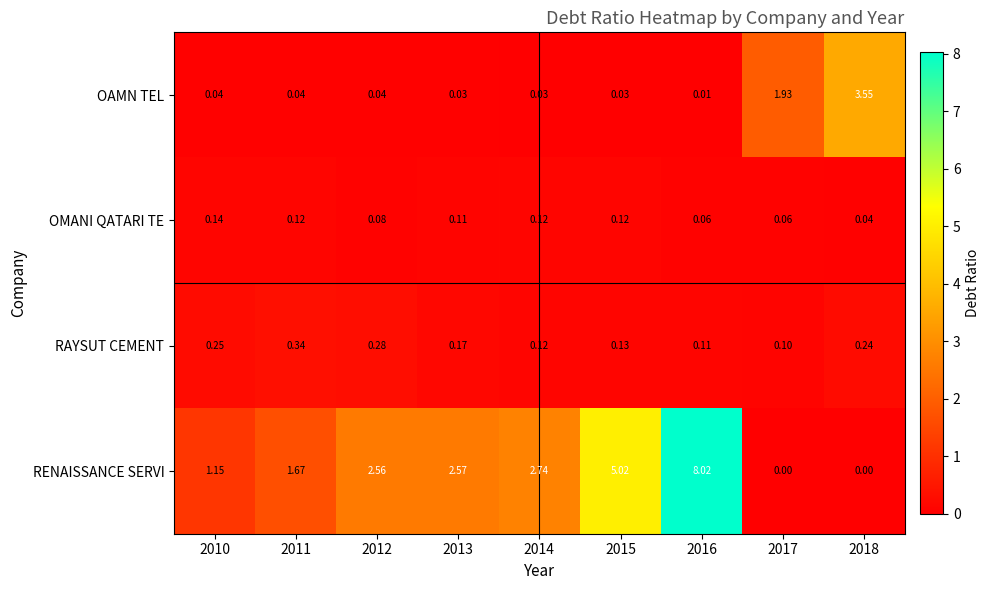

List the series in order of their peak value, lowest first.

OMANI QATARI TE, RAYSUT CEMENT, OAMN TEL, RENAISSANCE SERVI